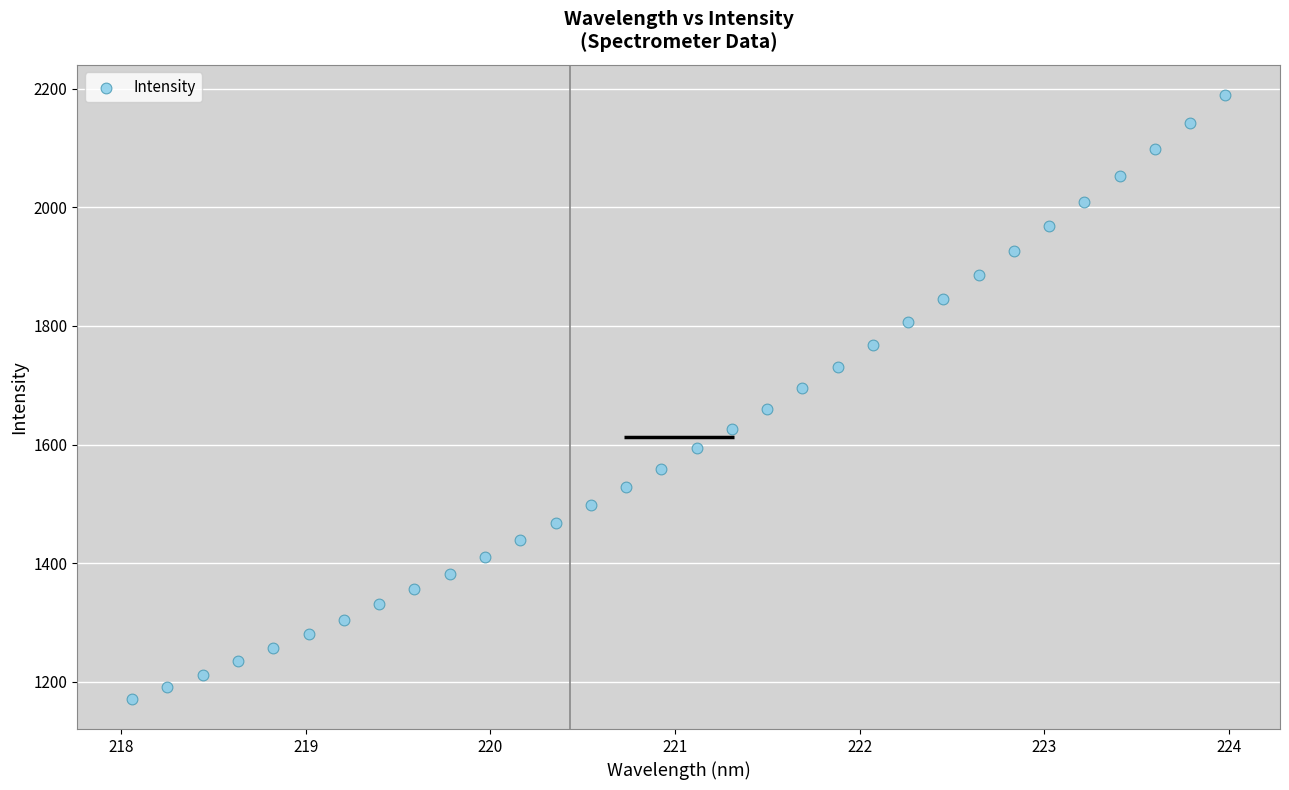

What is the range of Y values (max minus min)?

1017.9